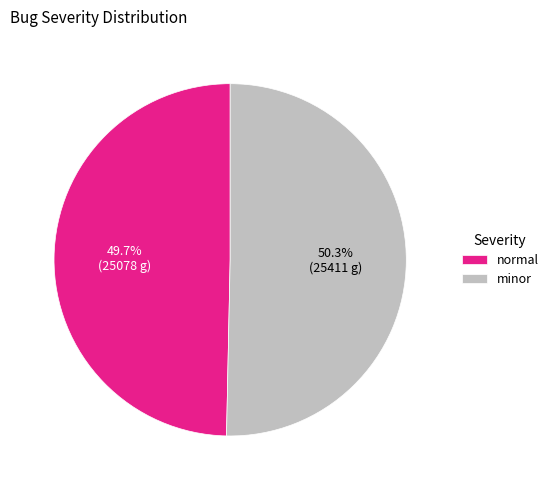

What percentage is the minor slice, to the nearest percent?

50%